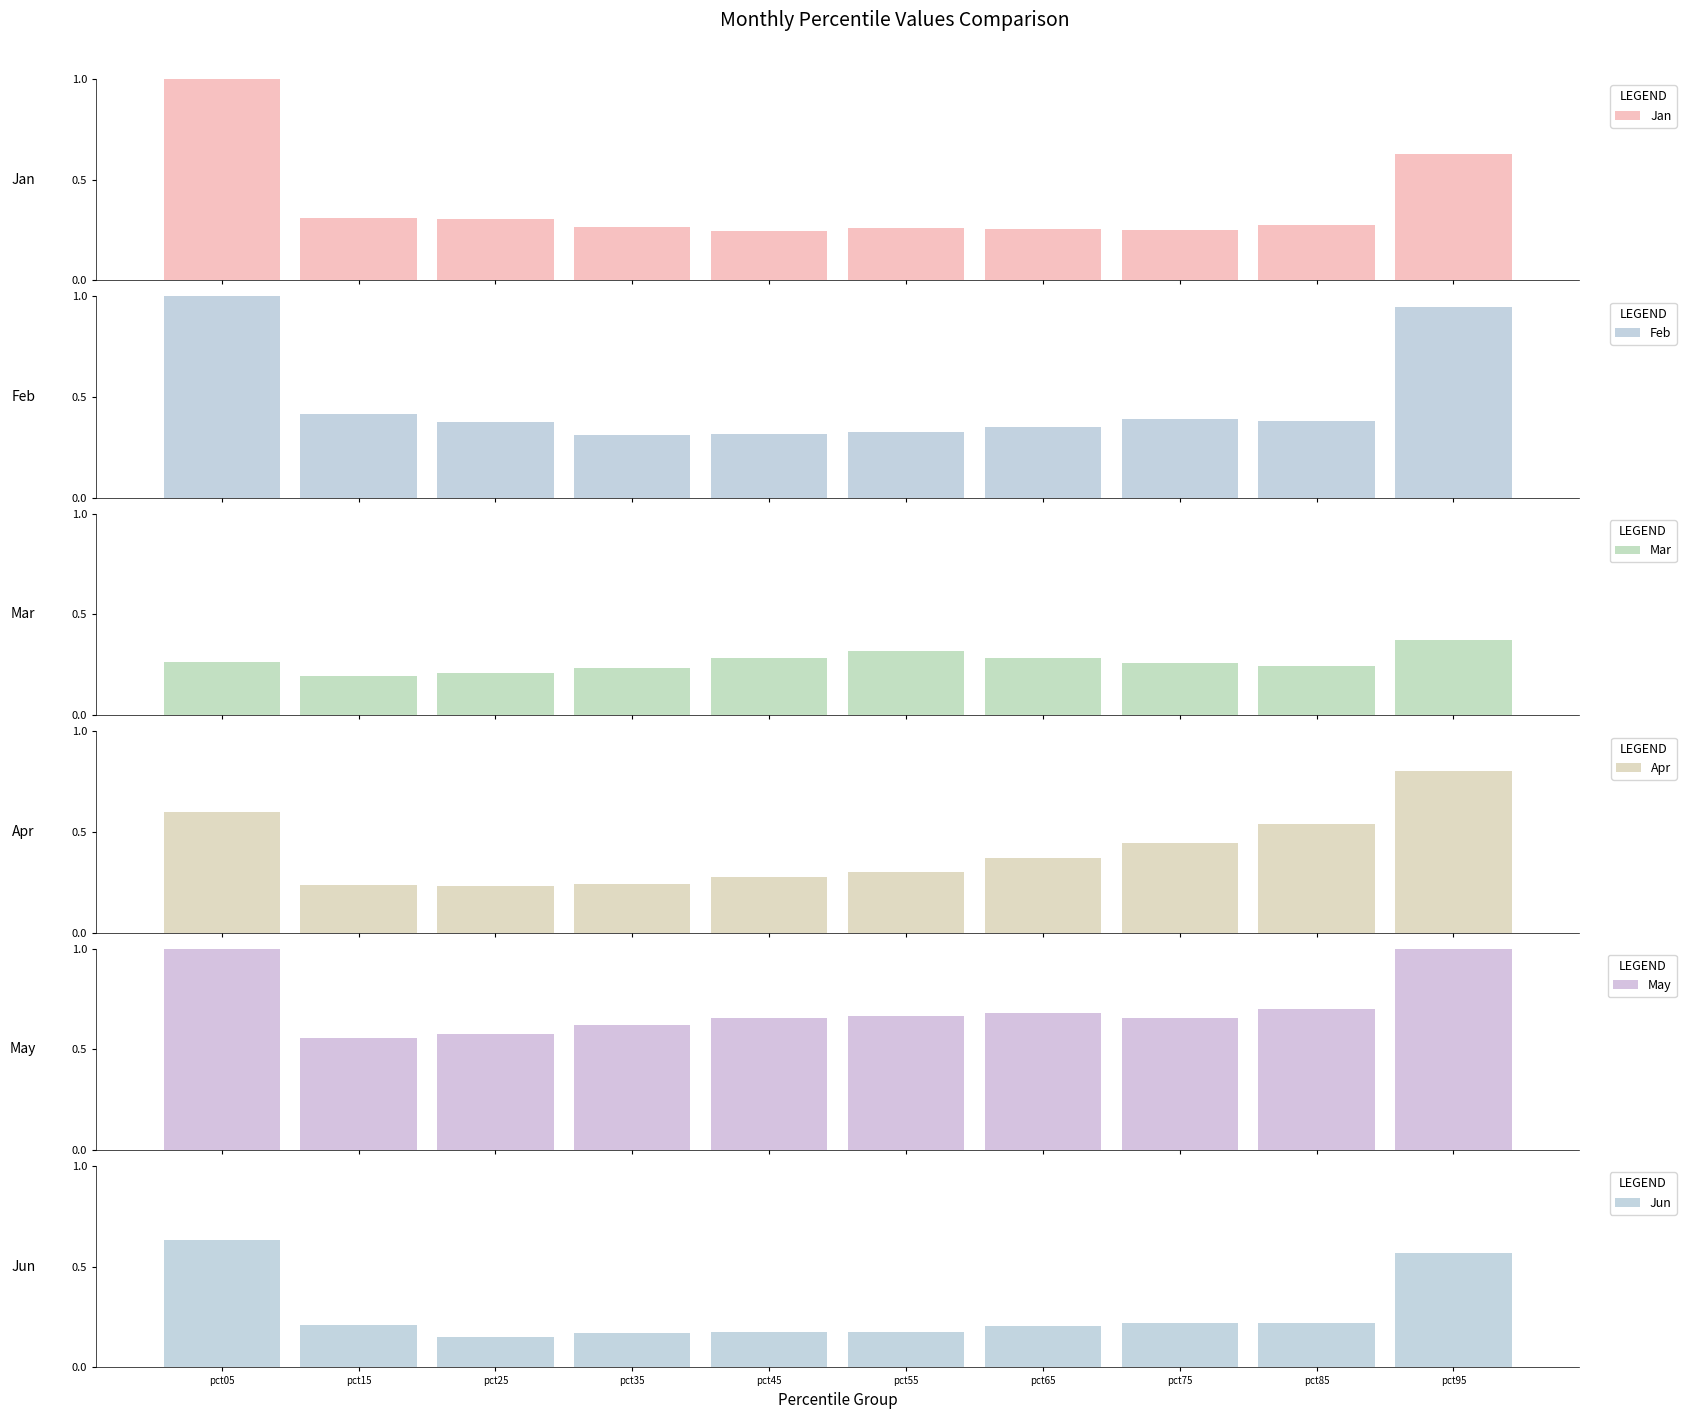

Is it true that May equals 1.6 at pct95?

False